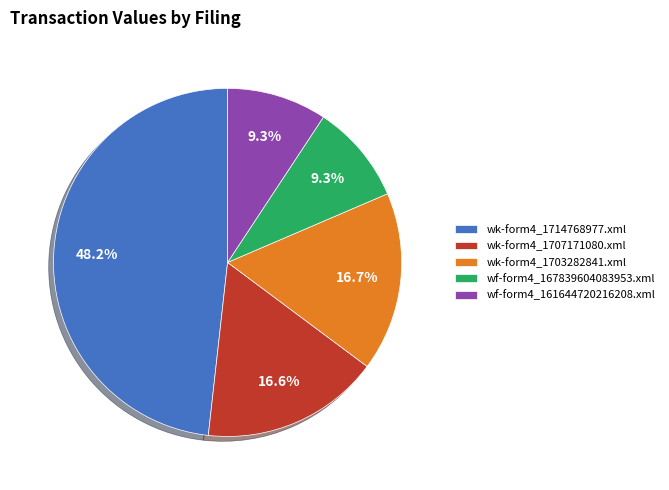

True or false: wk-form4_1714768977.xml accounts for 48% of the total.

True